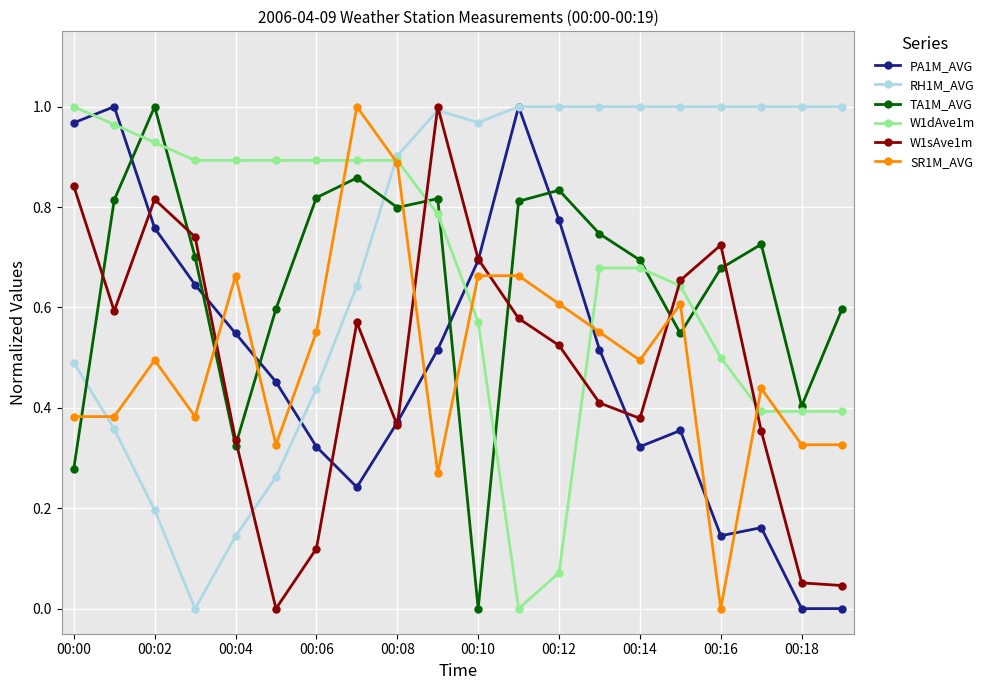

True or false: W1sAve1m has more than 1 points higher than both neighbors.

True